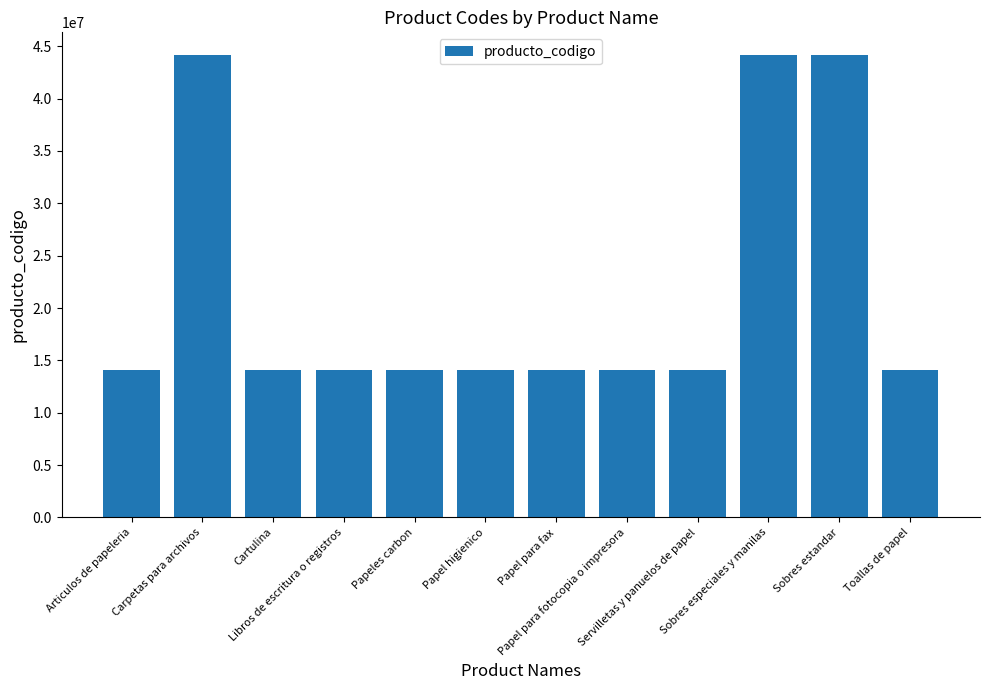

What value does the data have at Sobres estandar, to the nearest 50?

44121500